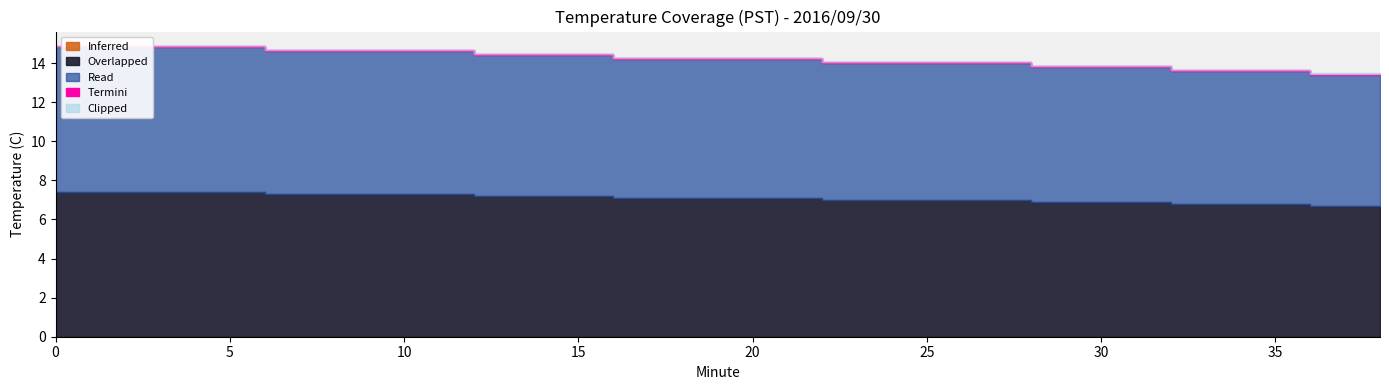

Is the value of Read at 28 greater than the value of Overlapped at 0?

No